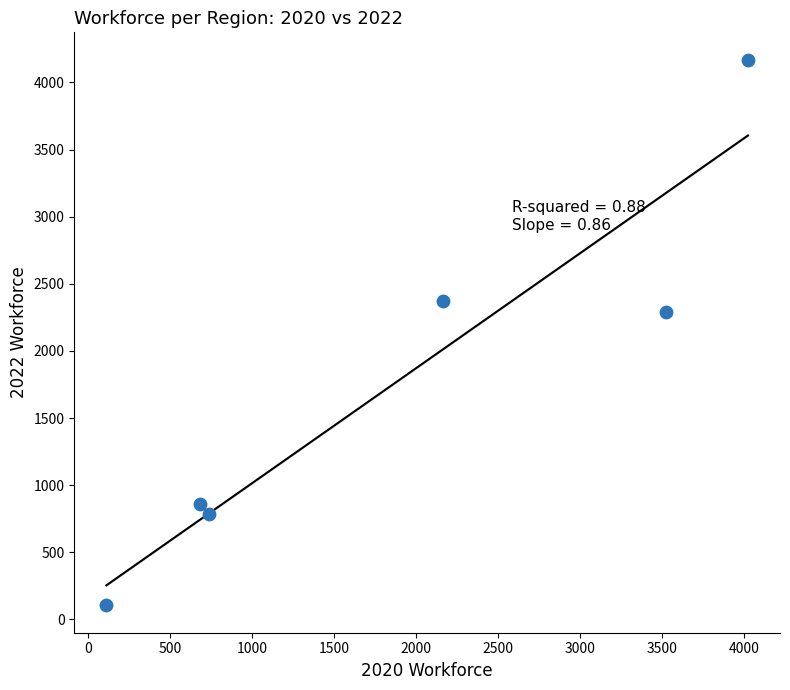

What Y value in the scatter plot is closest to 2137?

2293